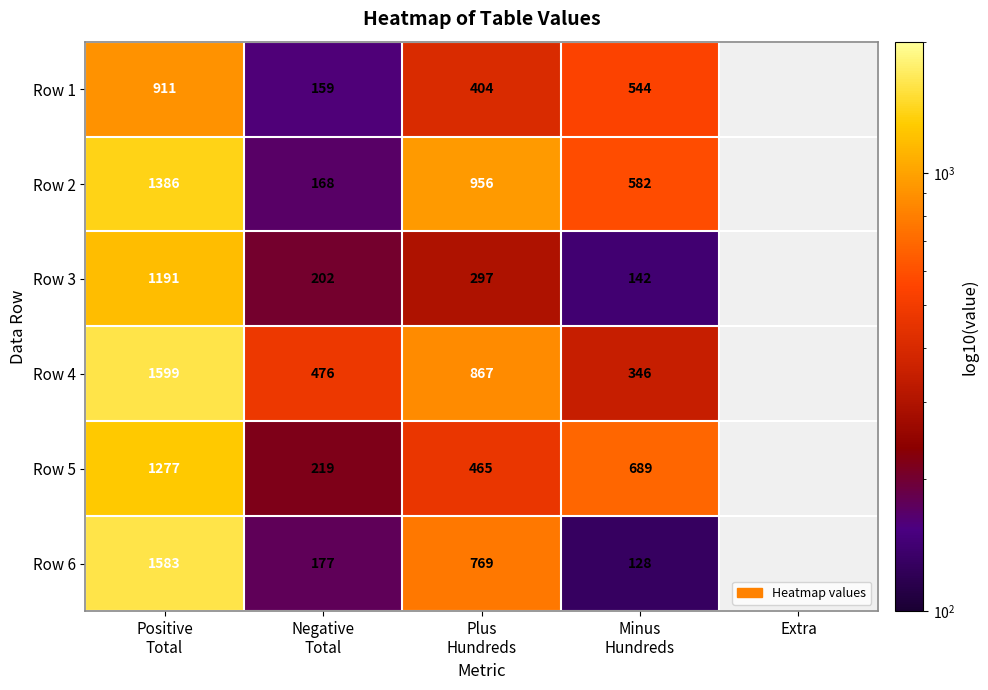

At which label does Row 5 first exceed 689?

Positive Total